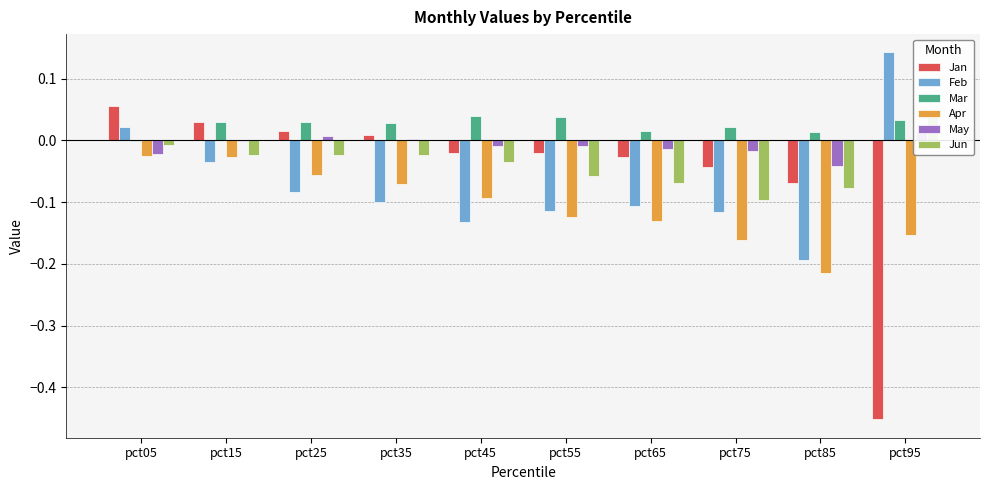

How many bars are there in total?

60